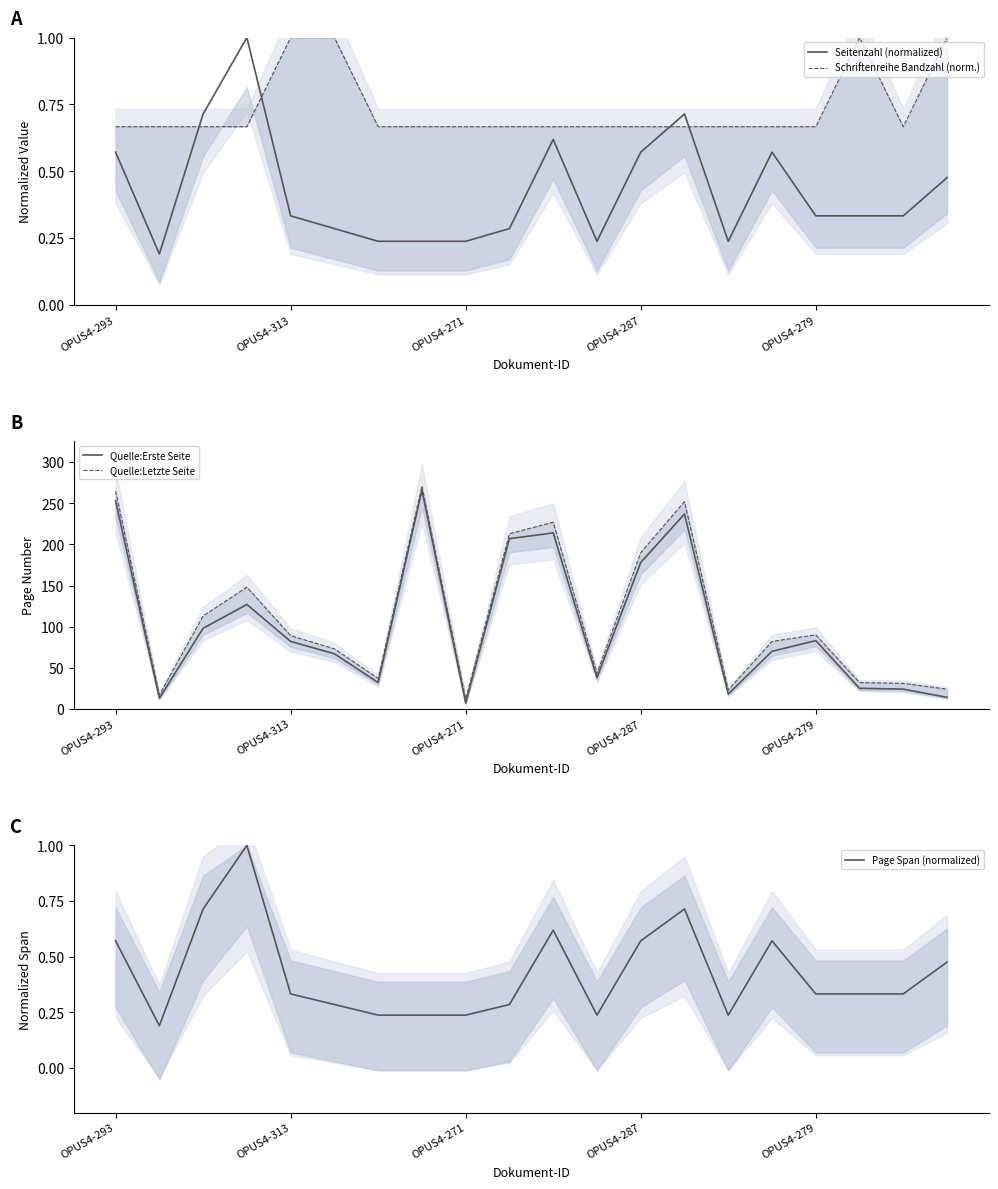

Does the chart have visible grid lines?

No